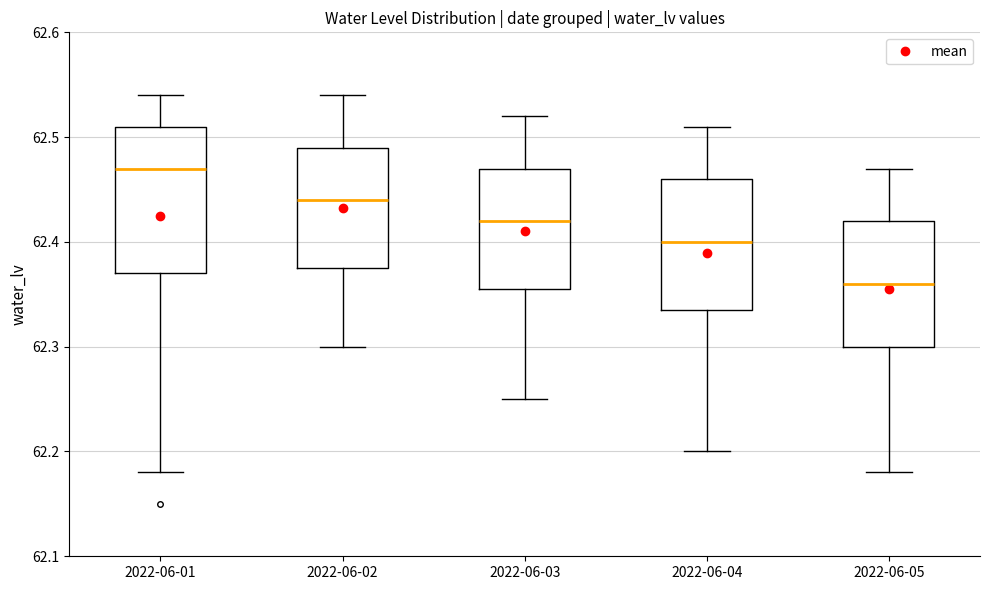

Reading left to right, read every box against the y-axis: the position of its median line, the range the box covers, and the ends of its whiskers. The values are not printed on the chart, so give them approximately, as read against the axis.

2022-06-01: median 62.47, box 62.37 to 62.51, whiskers 62.18 to 62.54
2022-06-02: median 62.44, box 62.38 to 62.49, whiskers 62.30 to 62.54
2022-06-03: median 62.42, box 62.36 to 62.47, whiskers 62.25 to 62.52
2022-06-04: median 62.40, box 62.34 to 62.46, whiskers 62.20 to 62.51
2022-06-05: median 62.36, box 62.30 to 62.42, whiskers 62.18 to 62.47